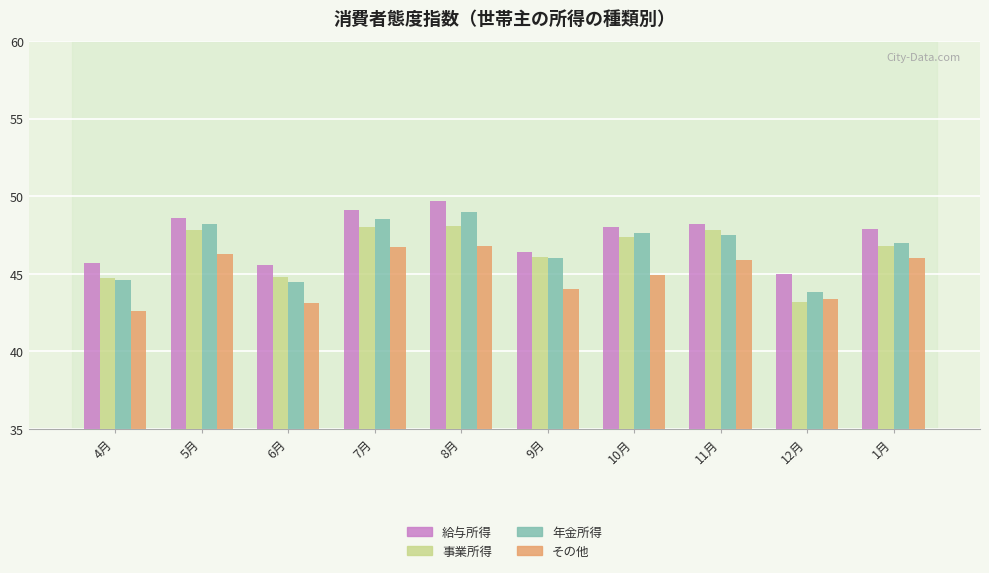

Which series has the largest total across all categories?

給与所得